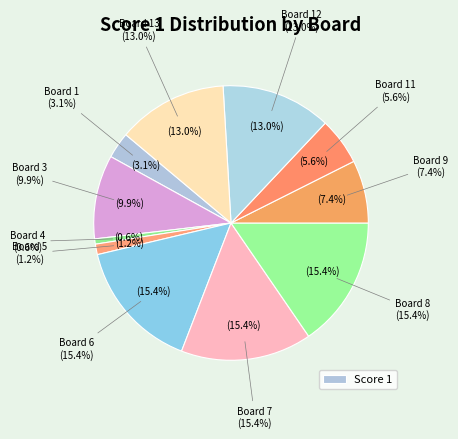

Is there any slice that represents more than half of the pie?

No